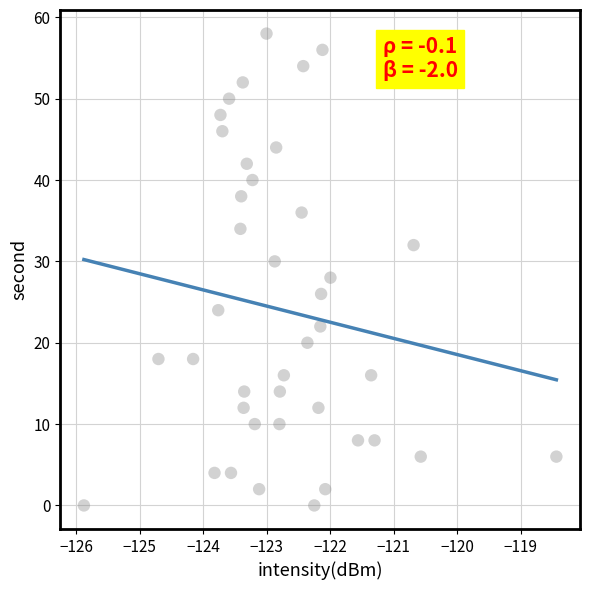

What is the range of Y values (max minus min)?

58